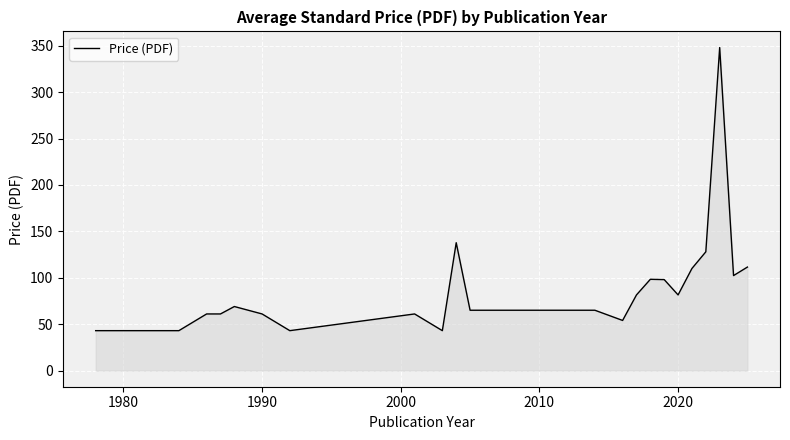

Does the chart have visible grid lines?

Yes